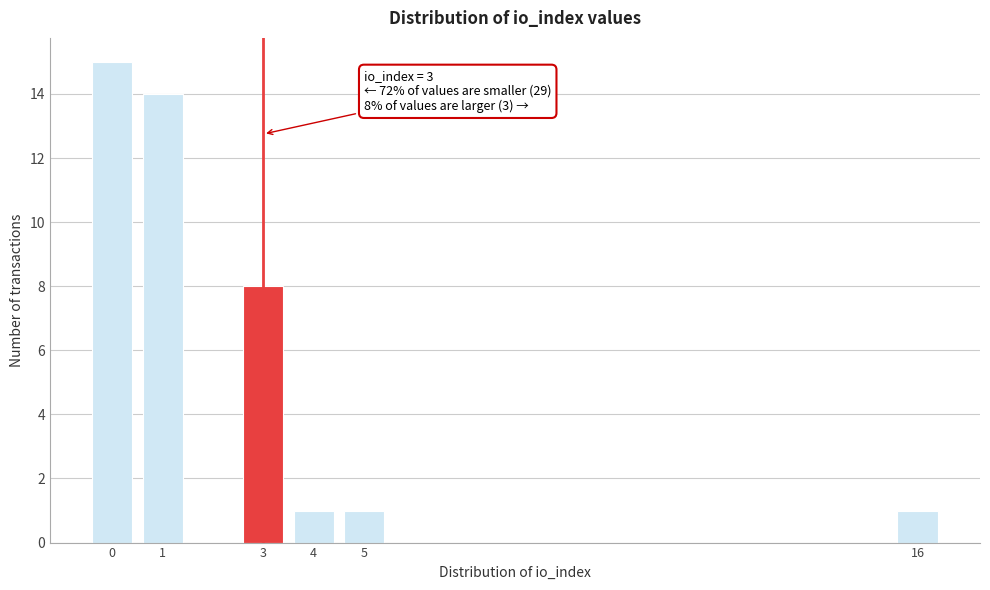

Which range on the x-axis has the tallest bar?

-0.5 to 0.5